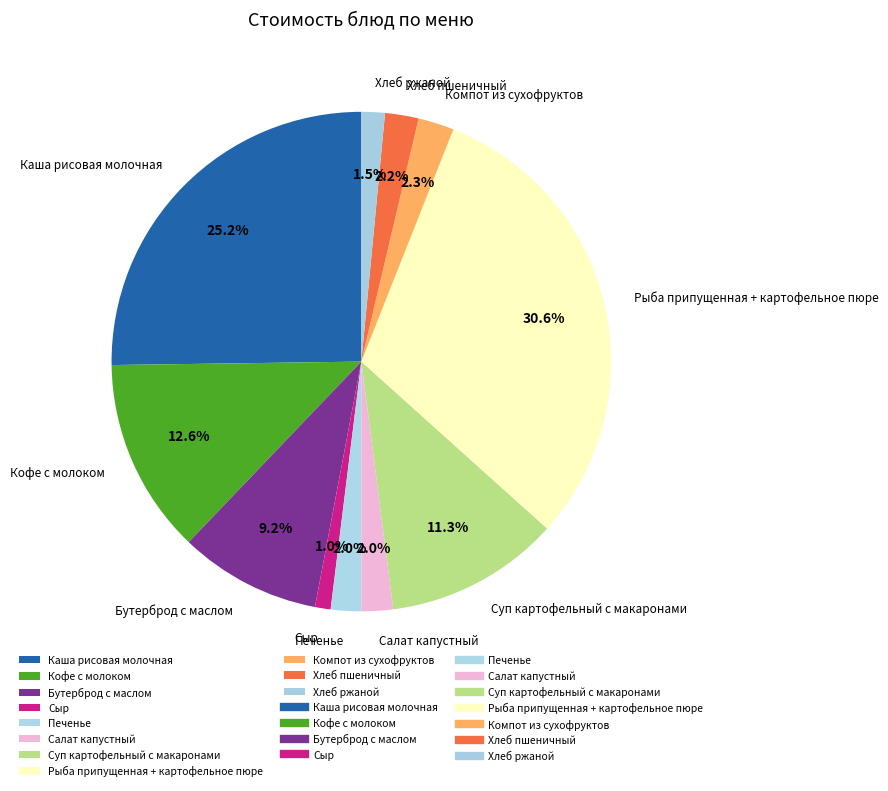

To the nearest percent, what percentage of the pie is Компот из сухофруктов?

2%